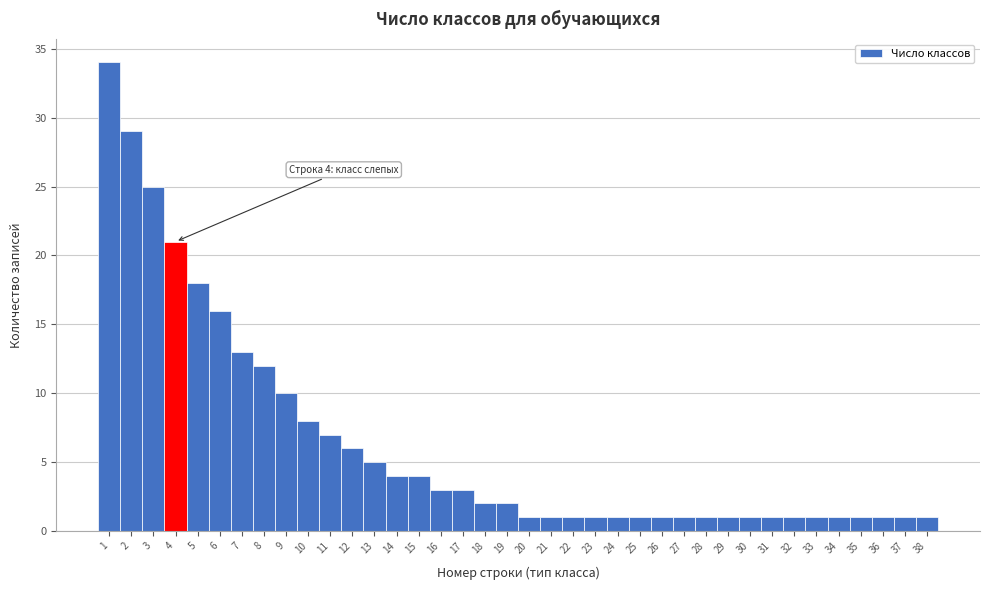

The chart shows a value of 7 at 11. True or false?

True